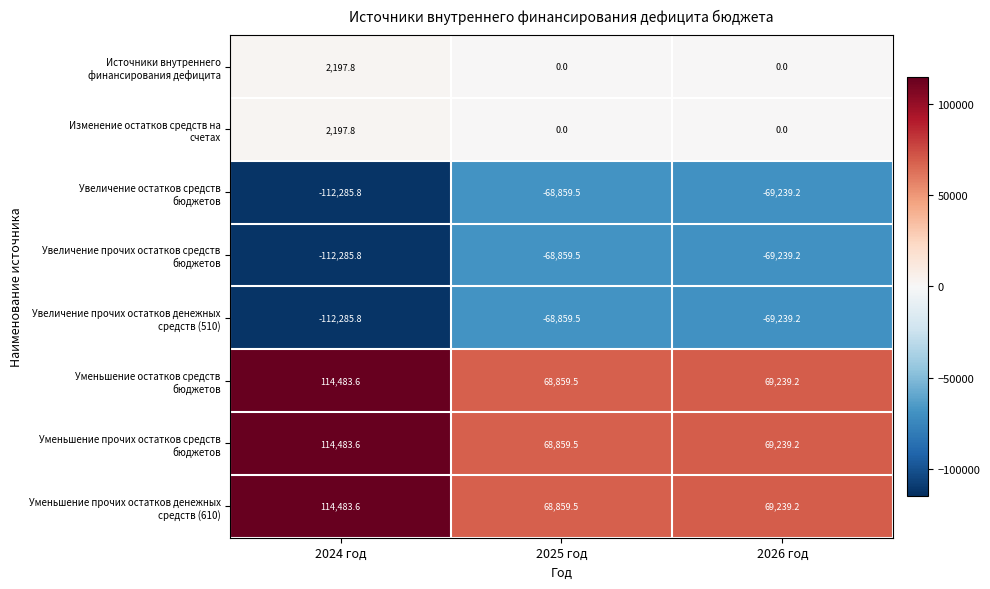

At which category does the chart reach its peak across all series?

2024 год